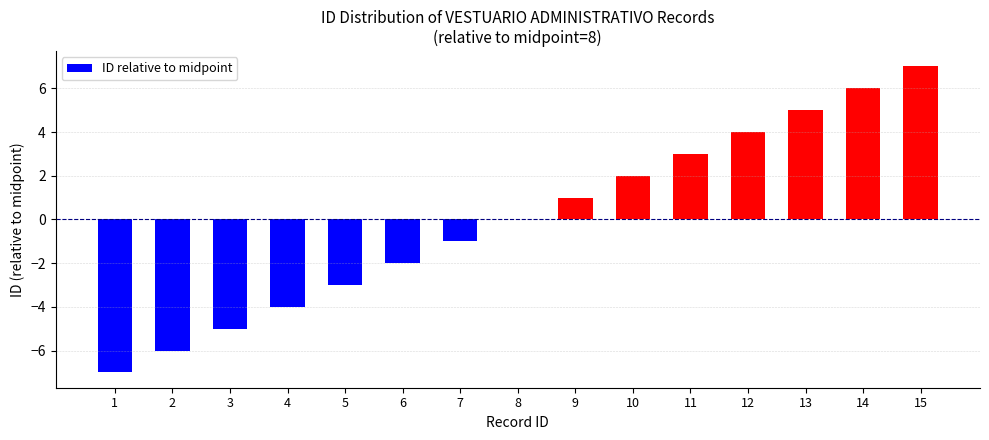

How many series are shown in this chart?

1